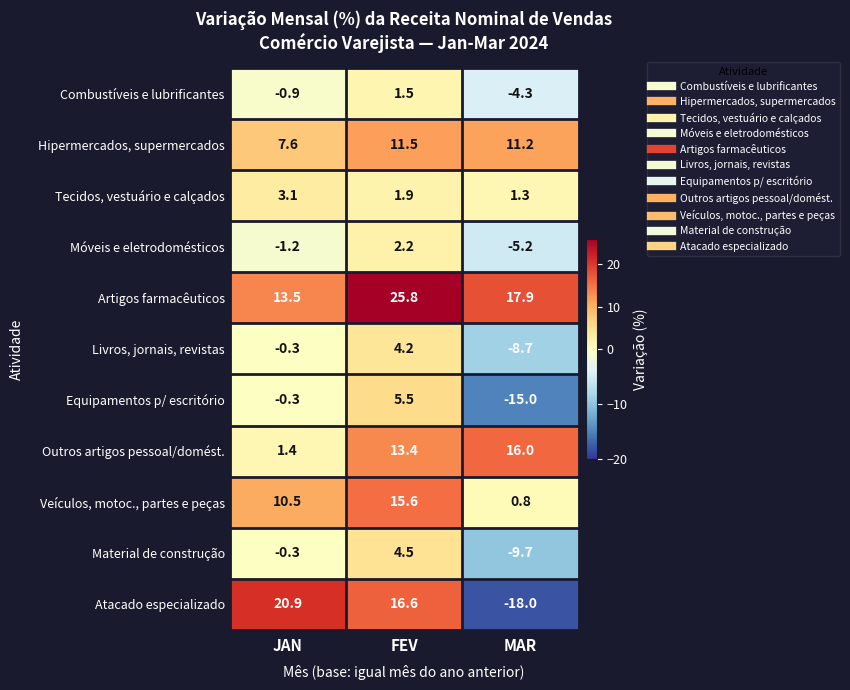

What is the difference between the highest and lowest values at MAR?

35.9